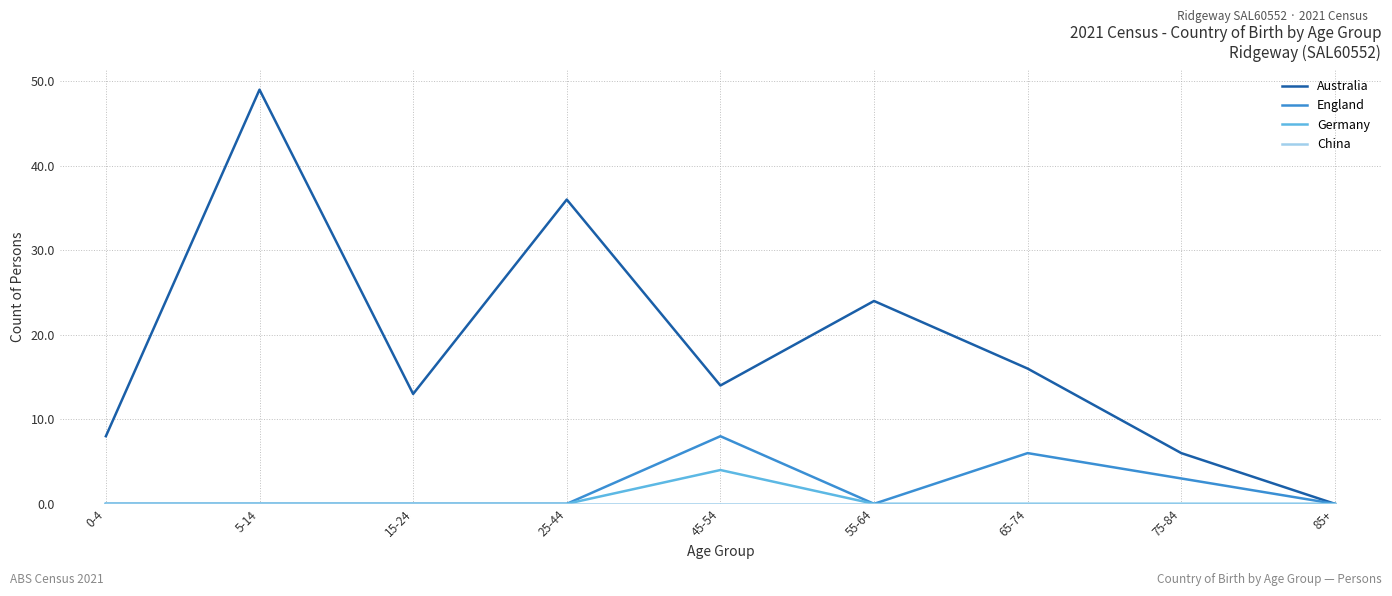

True or false: Germany has a value of 0 at 0-4.

True